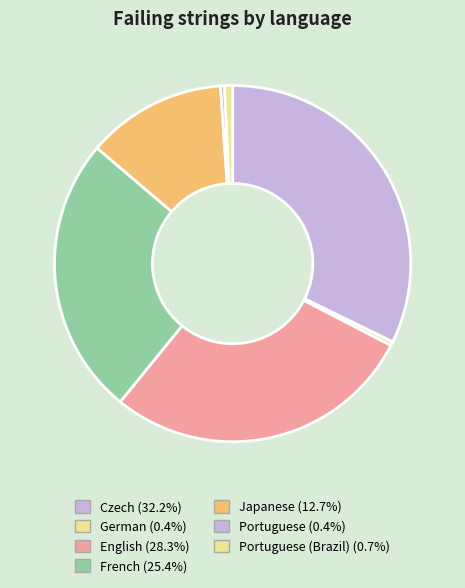

Is there a majority slice in this chart?

No